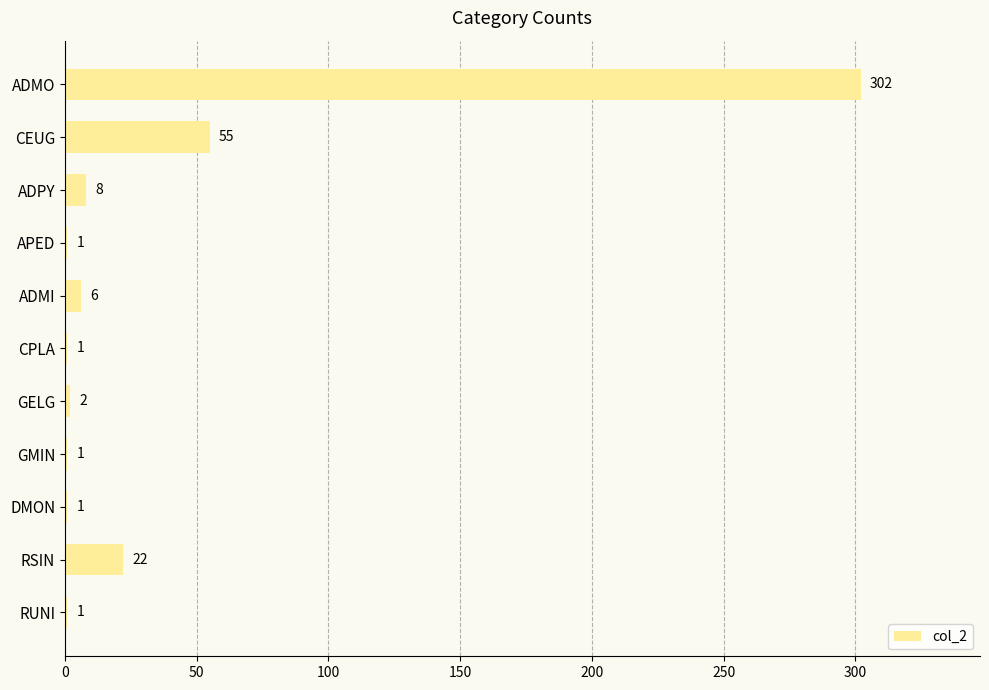

What is the maximum value shown in the chart?

302